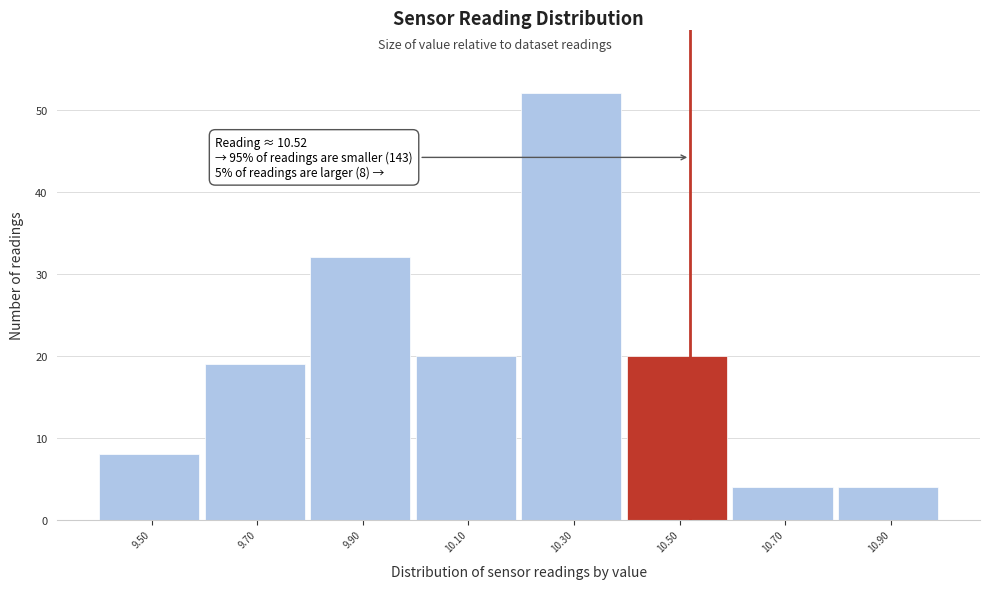

Which range on the x-axis has the tallest bar?

10.2 to 10.4